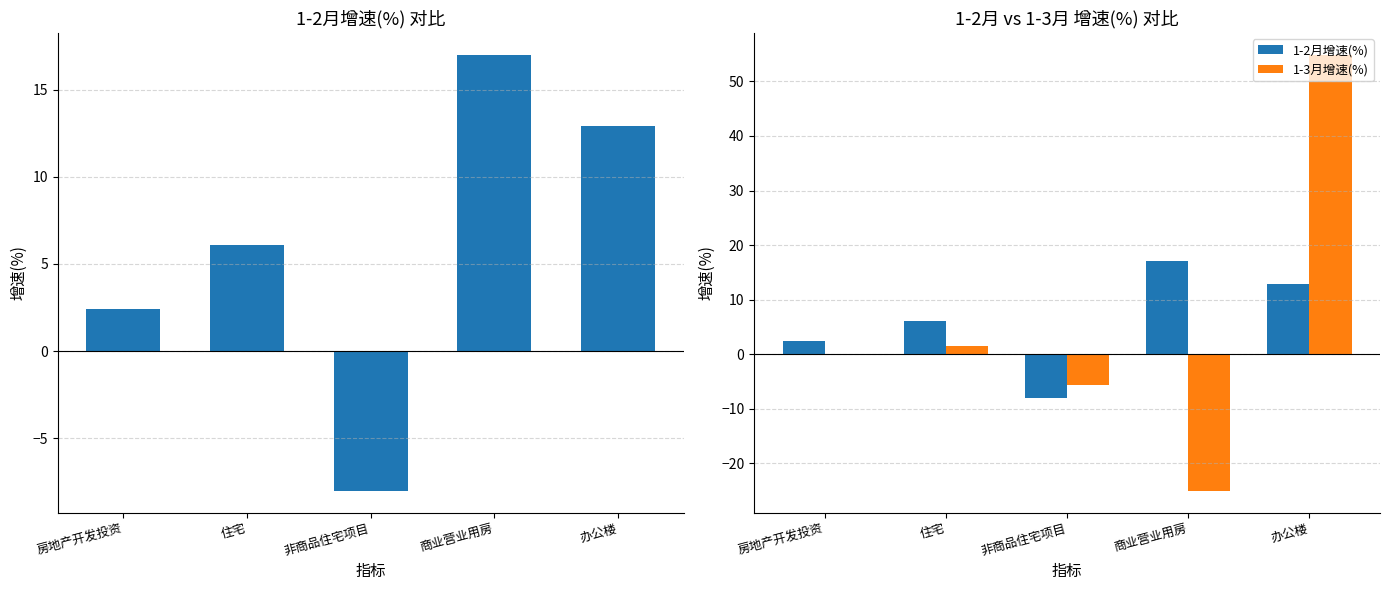

Reading right to left, extract all data points from this chart.

1-2月增速(%): 办公楼=12.9	商业营业用房=17.0	非商品住宅项目=-8.0	住宅=6.1	房地产开发投资=2.4
1-3月增速(%): 办公楼=54.9	商业营业用房=-25.0	非商品住宅项目=-5.6	住宅=1.6	房地产开发投资=-0.2